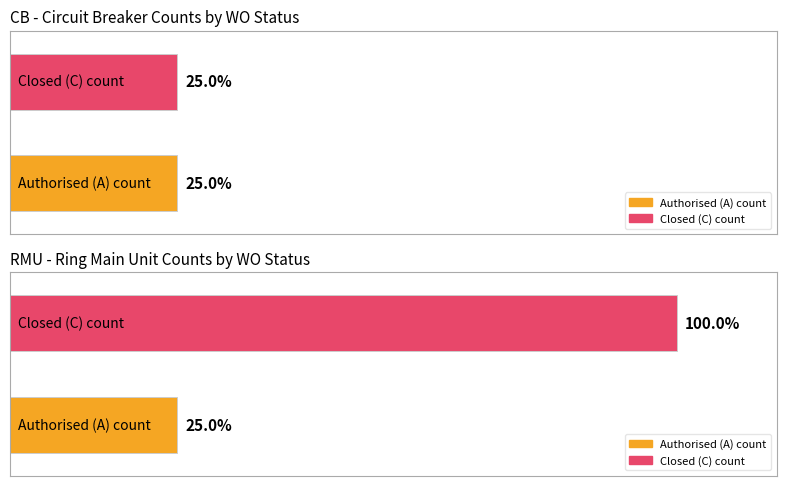

Rank the series by their average value, from lowest to highest.

CB, RMU